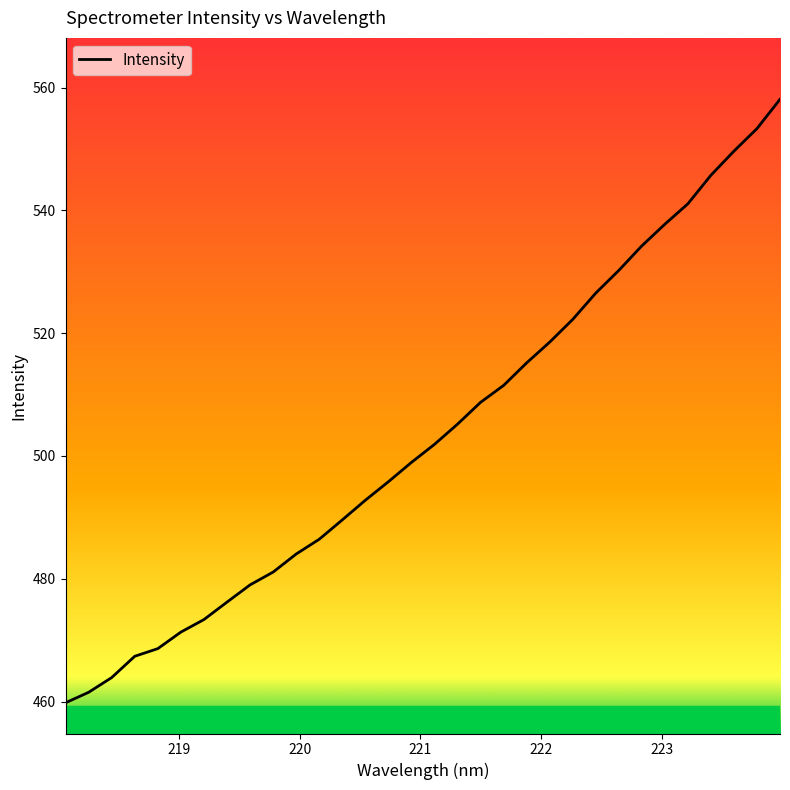

What is the difference between the maximum and minimum values?

98.3